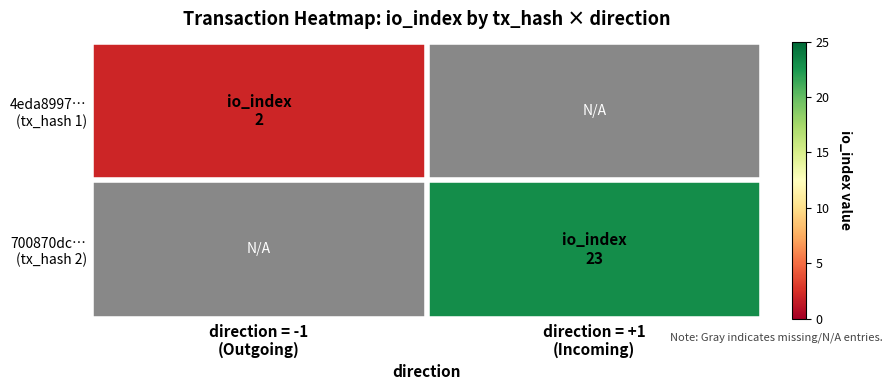

At which label does 700870dc… (tx_hash 2) reach its minimum?

direction = -1 (Outgoing)